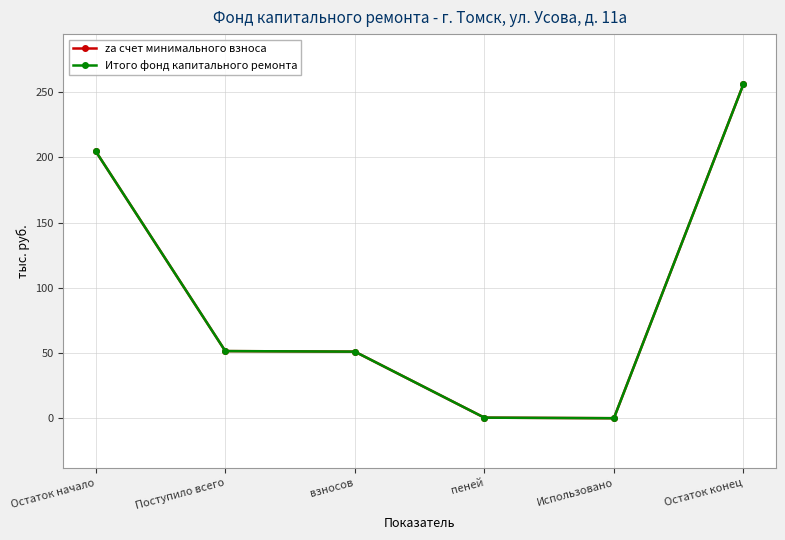

True or false: Итого фонд капитального ремонта and za счет минимального взноса cross at least once.

False